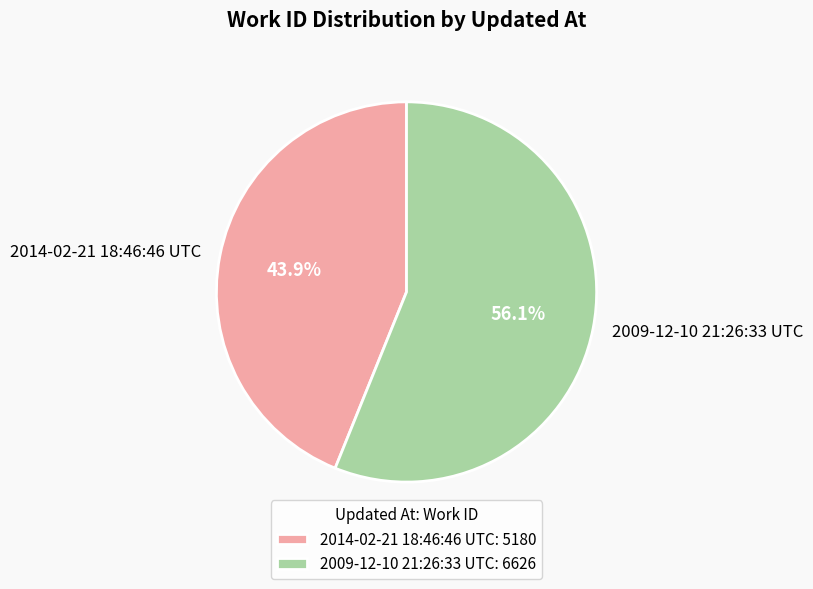

What portion of the pie excludes 2009-12-10 21:26:33 UTC?

43.9%